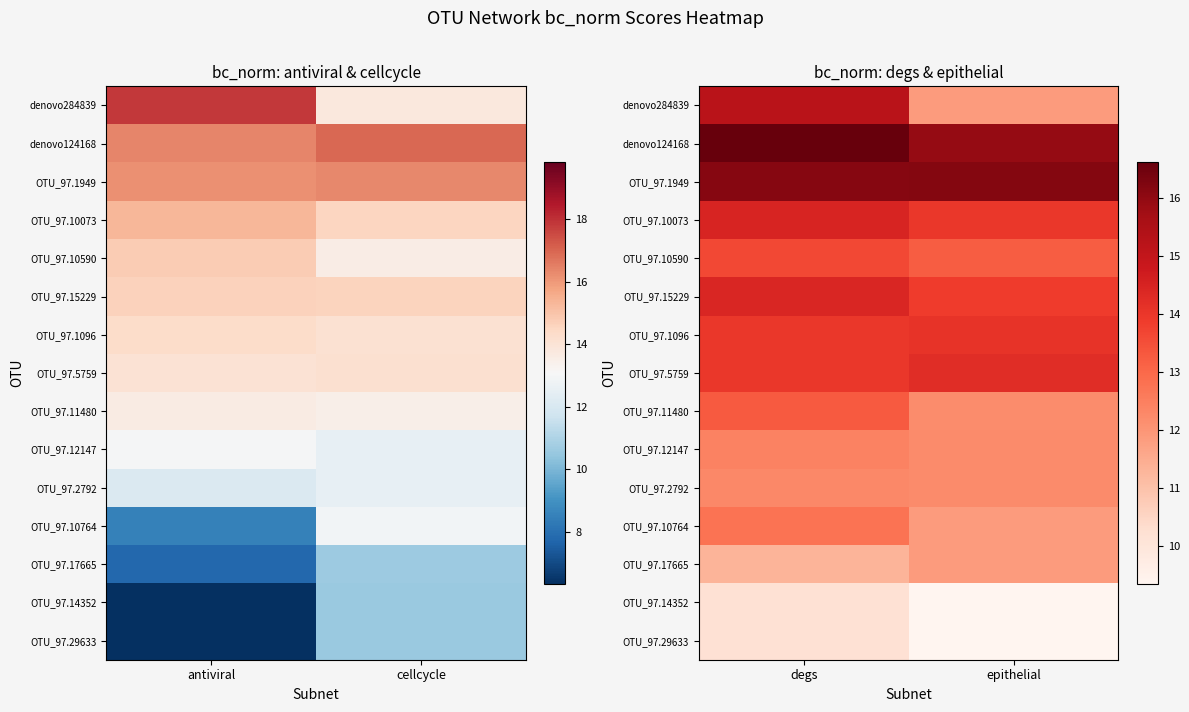

At which label is OTU_97.2792 closest to 12?

epithelial